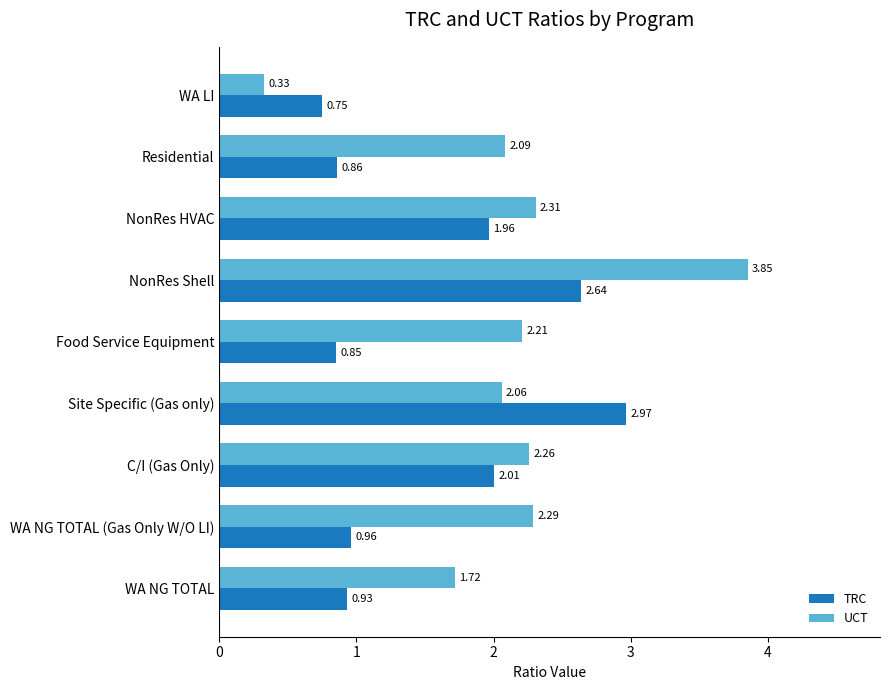

Which series has the largest total across all categories?

UCT